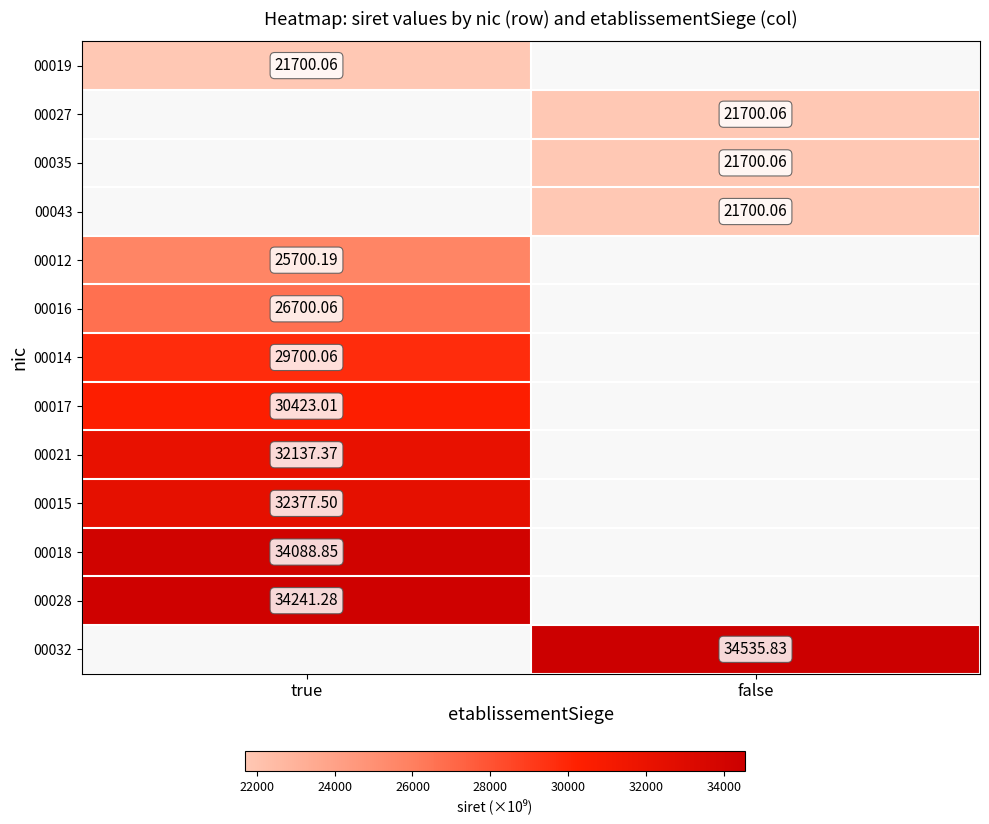

Which label corresponds to the smallest value in the chart?

true